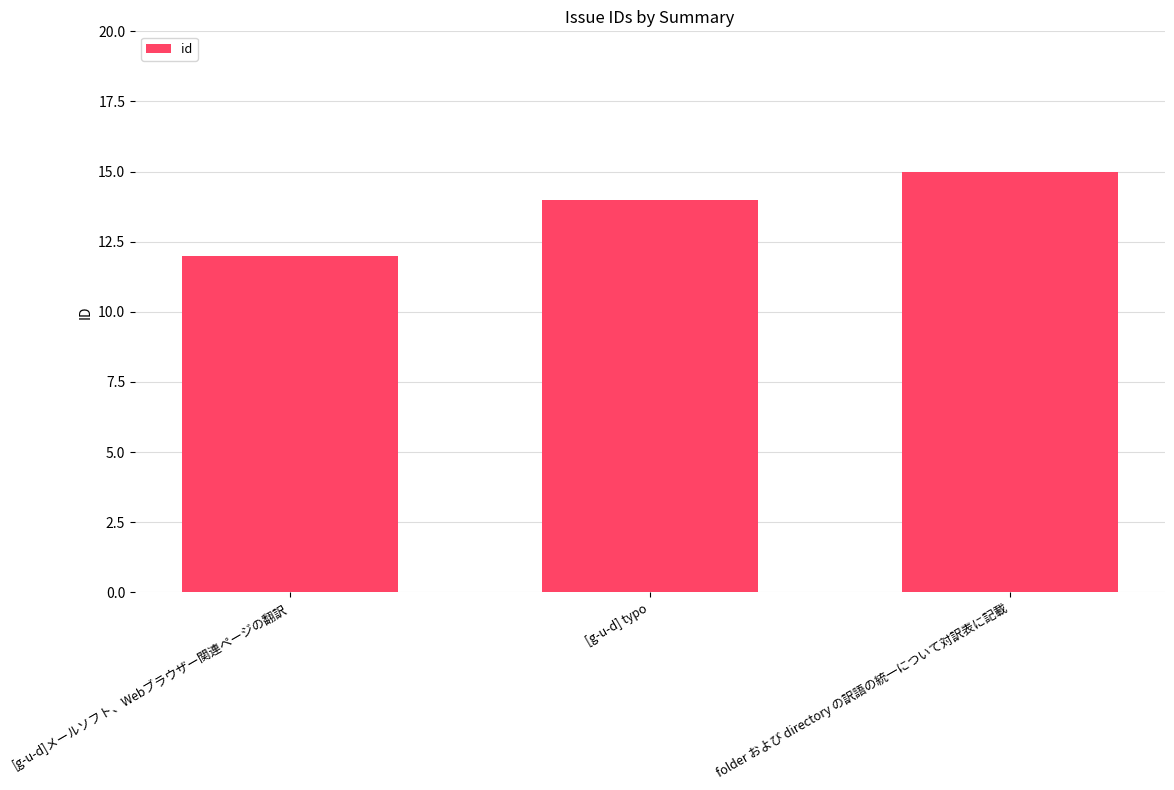

What value does the data have at [g-u-d] typo?

14